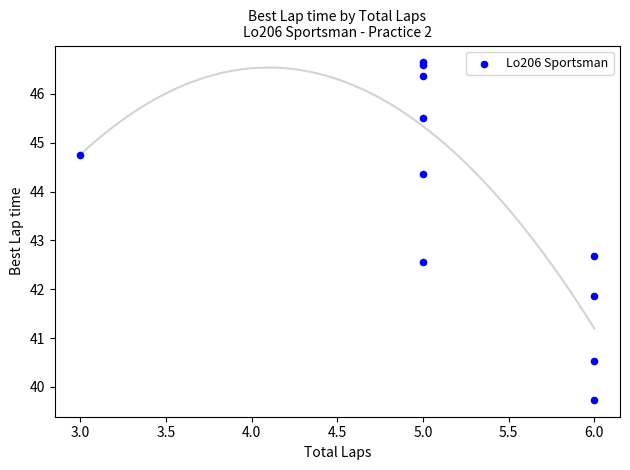

What Y value in the scatter plot is closest to 43?

42.7